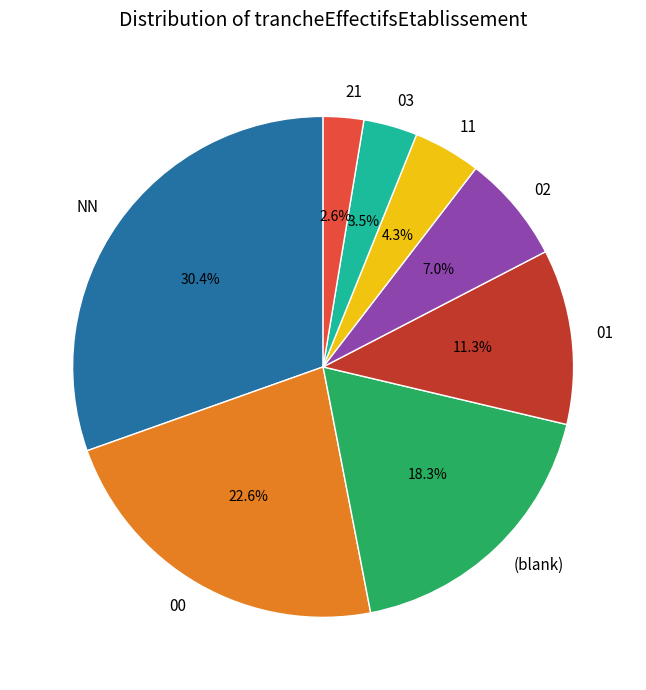

How many slices are in this pie chart?

8